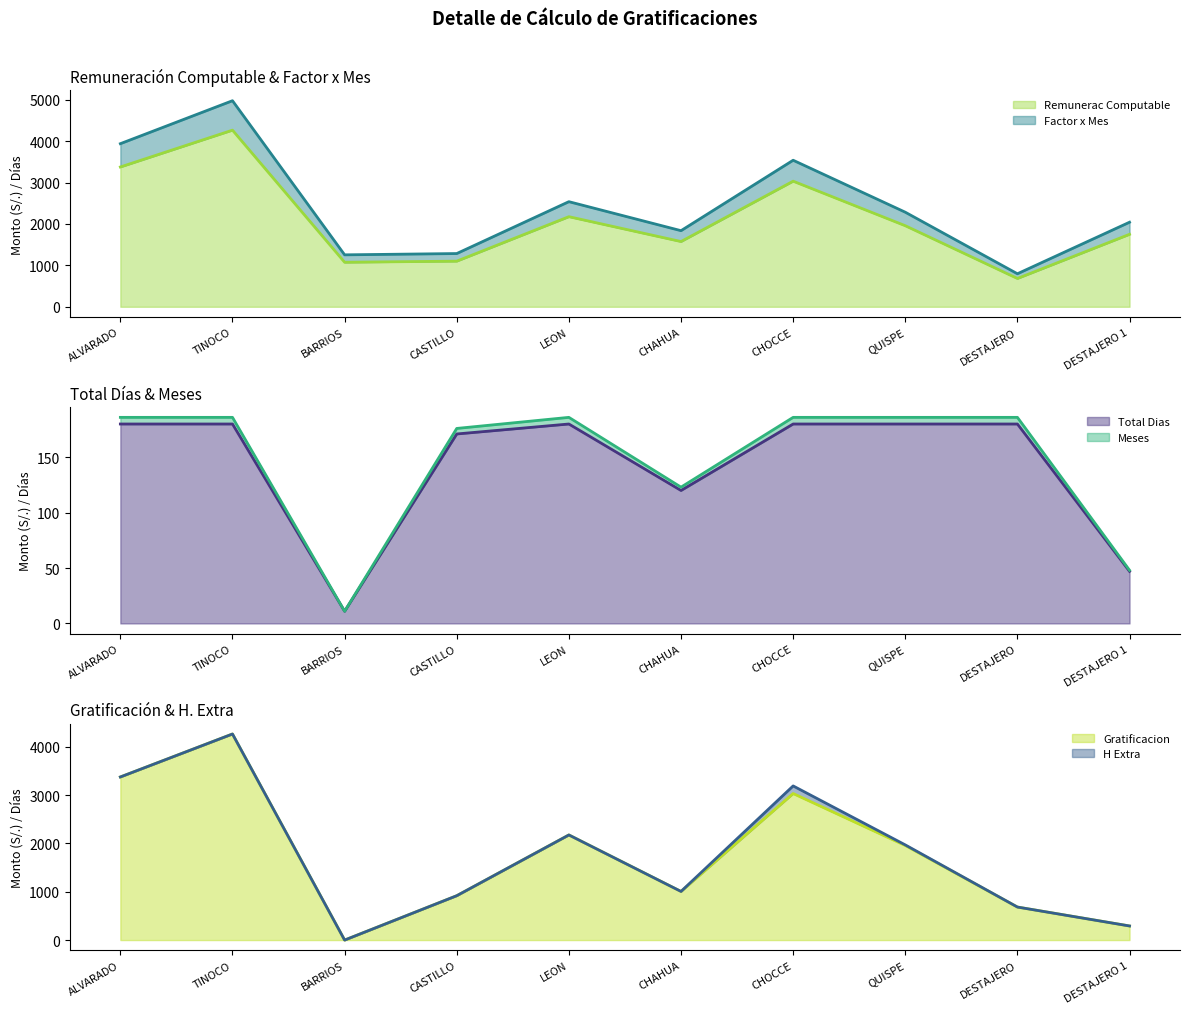

Does the chart have visible grid lines?

No